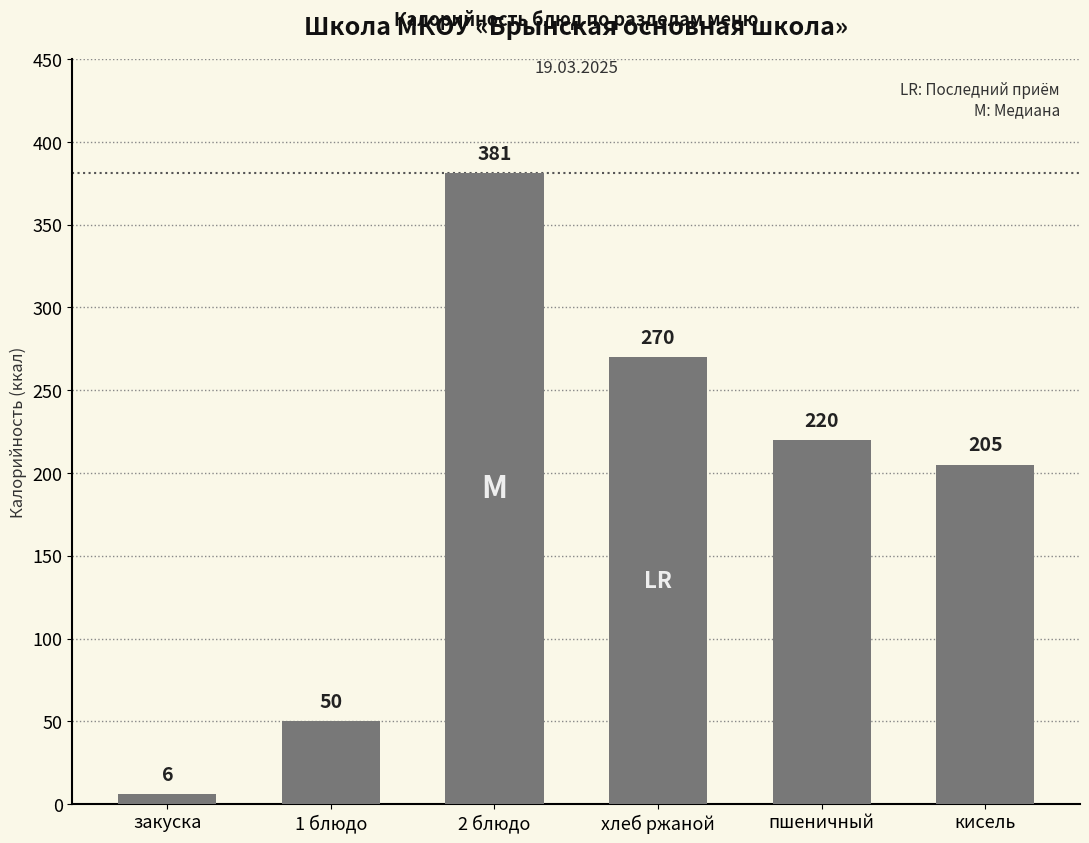

What is the difference between the values at 1 блюдо and 2 блюдо?

331